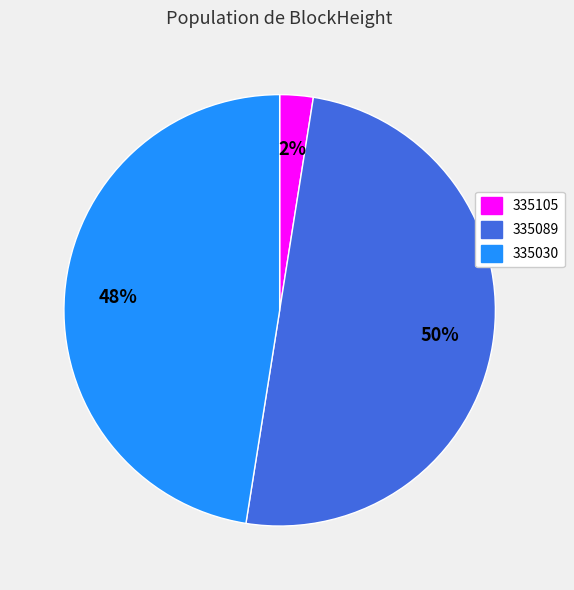

What percentage is the 335089 slice, to the nearest percent?

50%